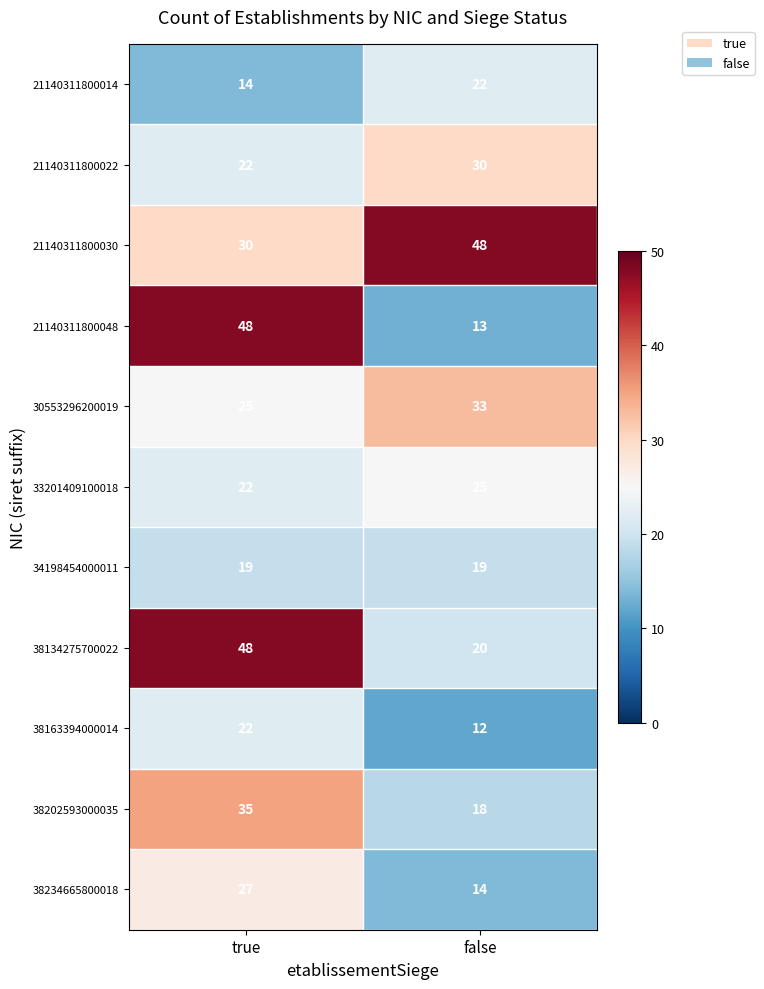

Between true and false, which is larger?

false